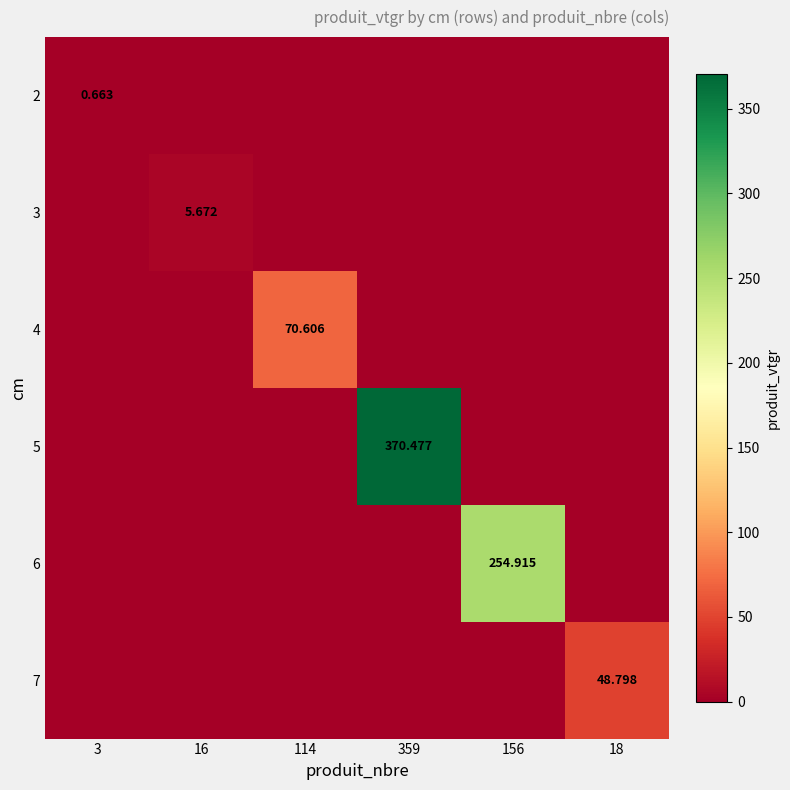

Is it true that 4 equals 0.0 at 156?

True